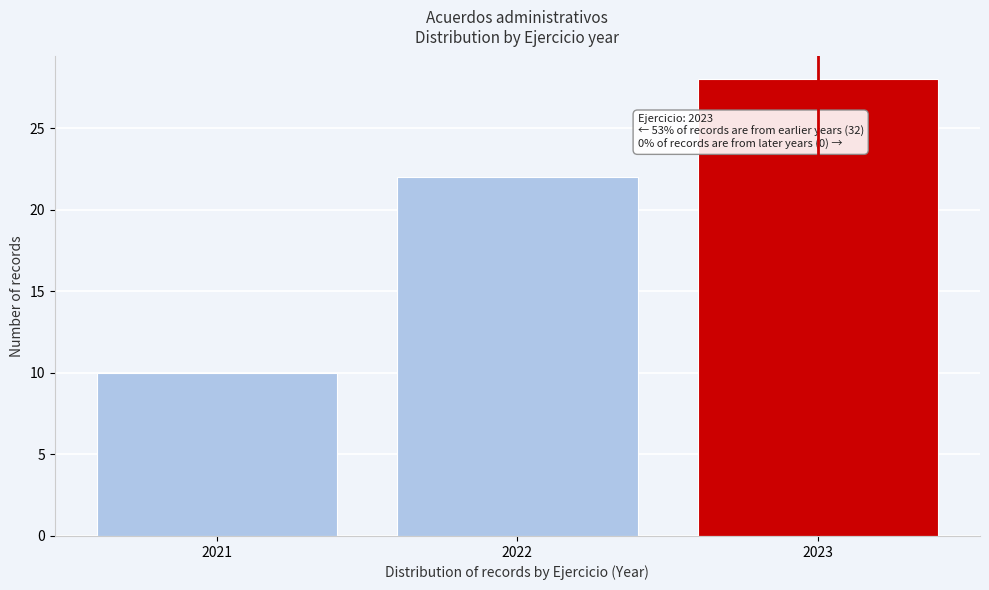

Reading left to right, what are all the values shown in this chart?

2021=10	2022=22	2023=28